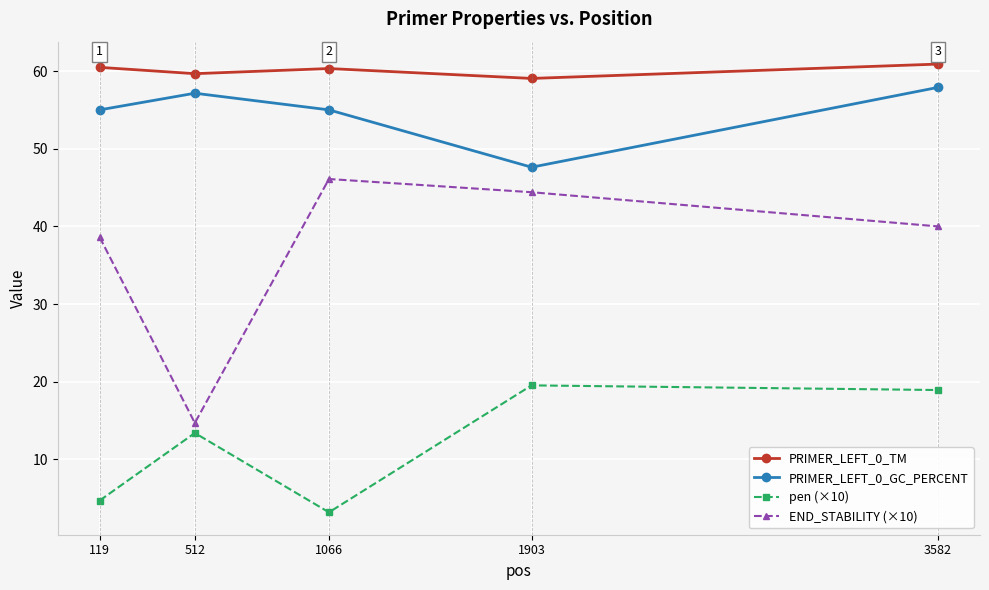

What is the greatest value displayed?

60.9